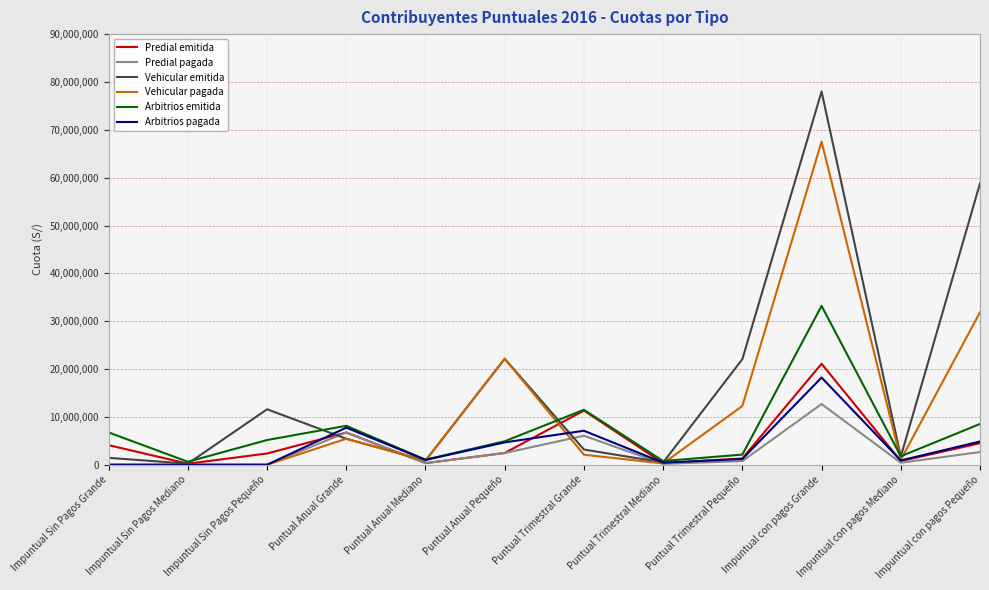

Which series changed the most between Puntual Trimestral Grande and Impuntual con pagos Pequeño?

Vehicular emitida